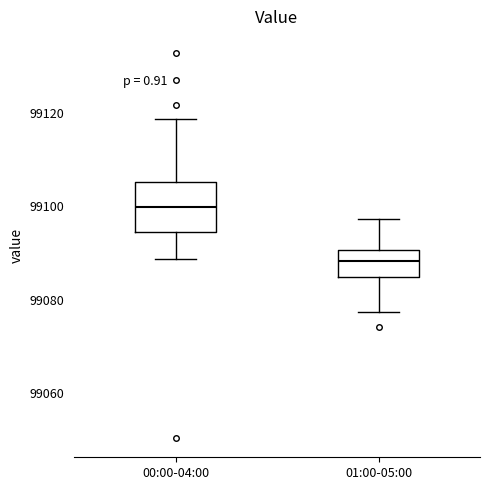

Reading left to right, transcribe this box plot: for each box, give where its median line is, the range the box spans, and where its two whiskers end, as read against the y-axis. The values are not printed on the chart, so give them approximately, as read against the axis.

00:00-04:00: median 99100, box 99094 to 99106, whiskers 99088 to 99118
01:00-05:00: median 99088, box 99084 to 99090, whiskers 99078 to 99098